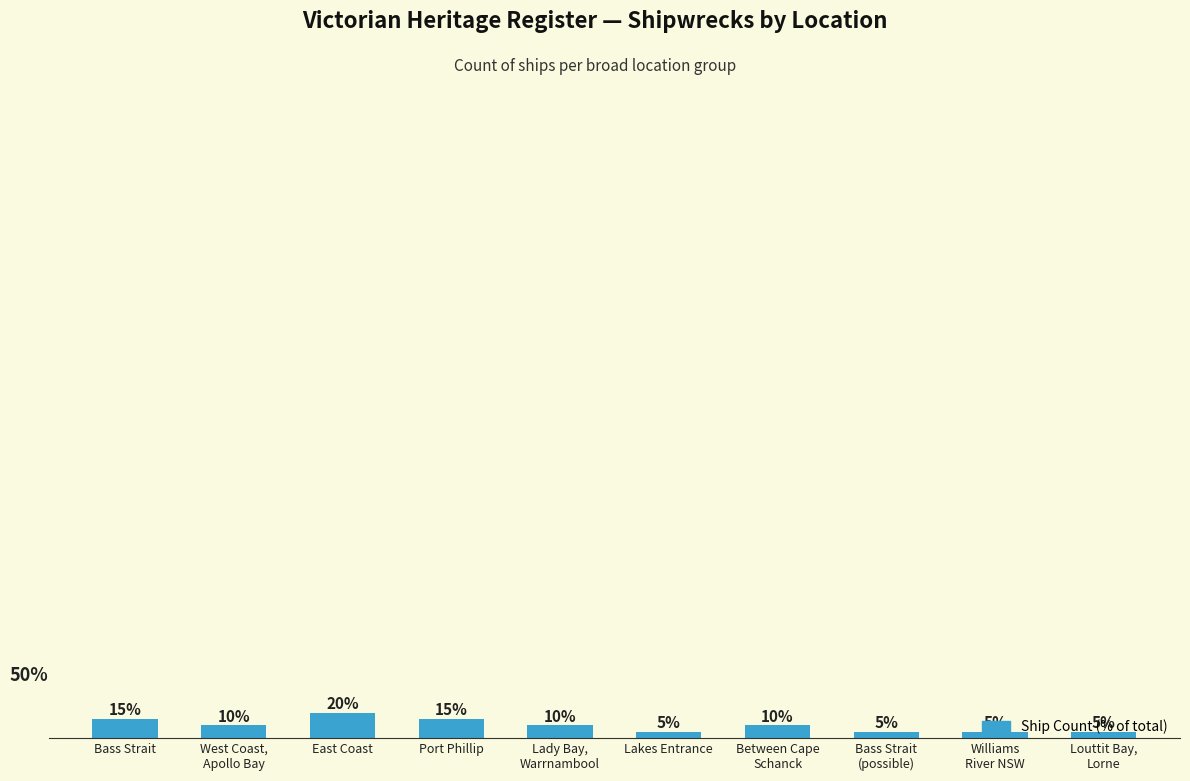

What is the label of the 1st bar from the left?

Bass Strait